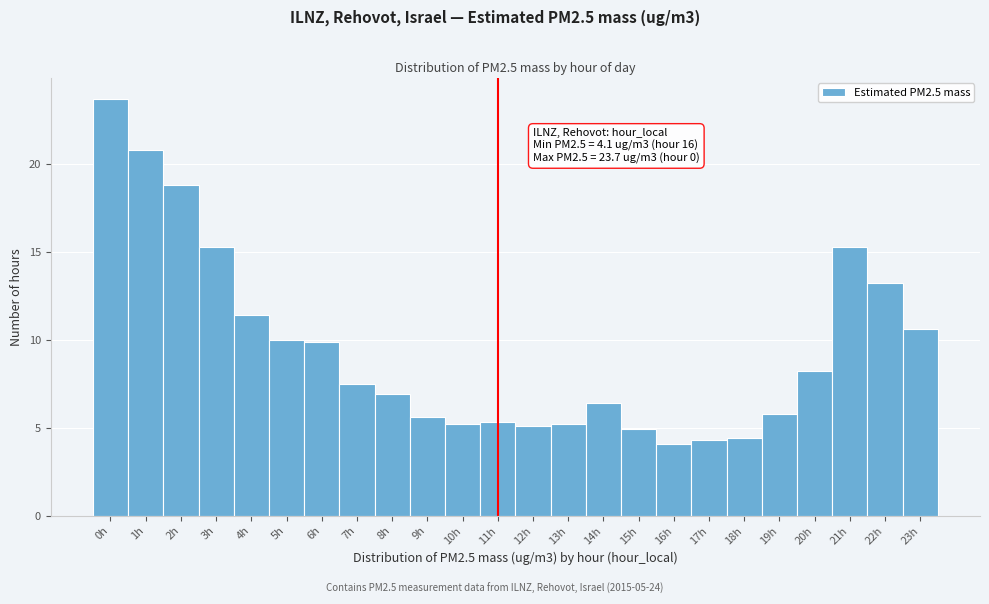

Reading left to right, extract all data points from this chart.

23.7	20.8	18.8	15.3	11.4	10.0	9.9	7.5	6.9	5.6	5.2	5.3	5.1	5.2	6.4	4.9	4.1	4.3	4.4	5.8	8.2	15.3	13.2	10.6